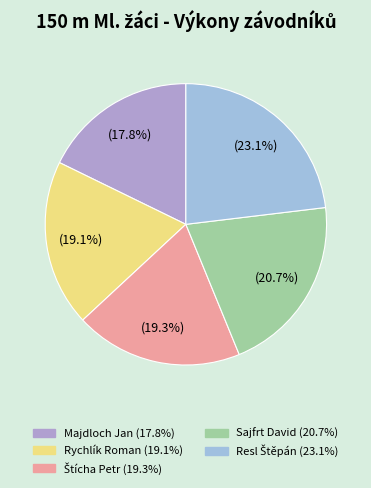

To the nearest percent, what is the difference between the largest and smallest slice percentages?

5%